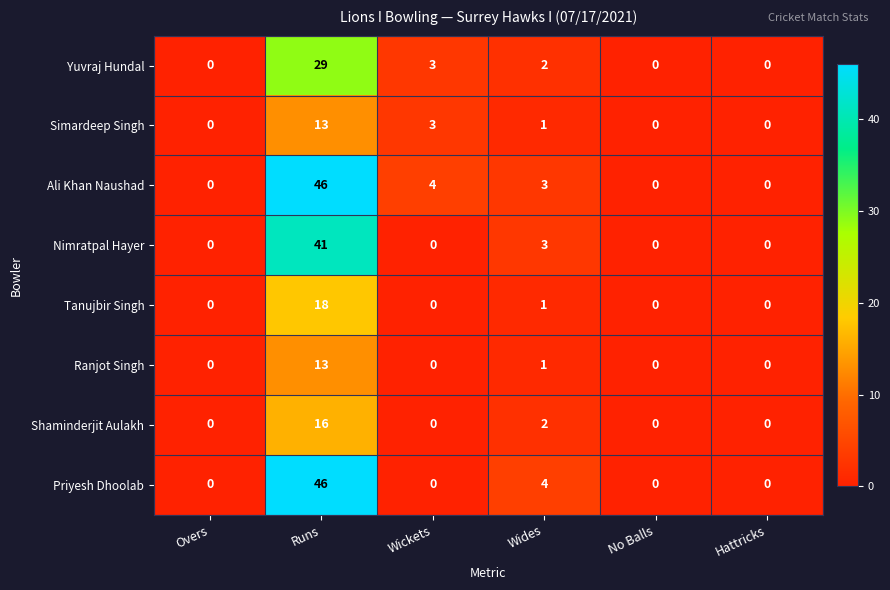

True or false: Ranjot Singh has a value of 13 at Runs.

True